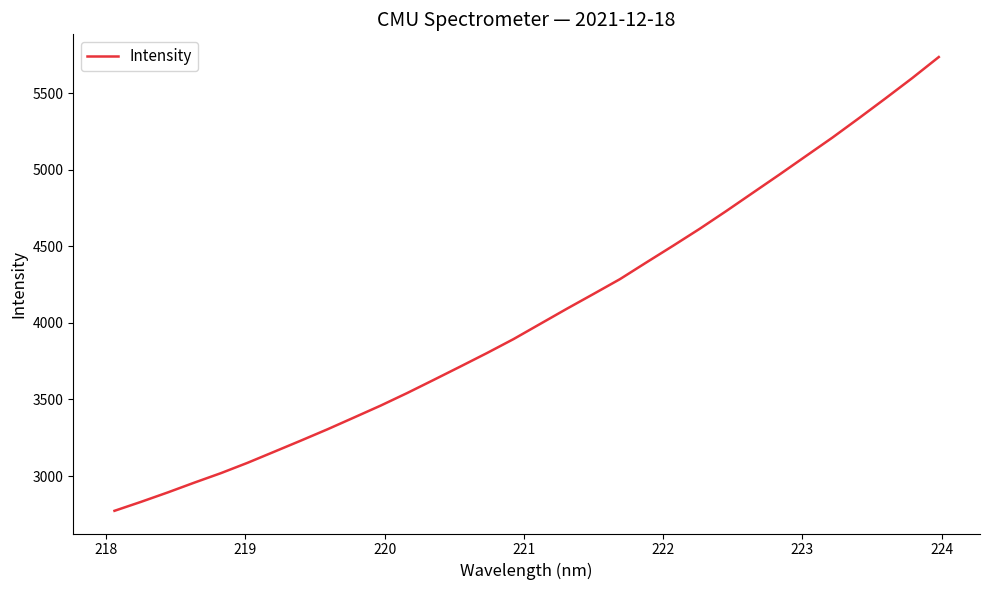

Reading left to right, what are all the values shown in this chart?

2772.6	2831.4	2892.7	2956.8	3018.9	3086.4	3158.6	3231.2	3305.1	3382.3	3460.0	3542.4	3628.5	3715.6	3803.6	3895.0	3993.9	4092.7	4189.1	4286.4	4396.2	4504.6	4615.3	4731.3	4850.6	4969.5	5090.8	5211.8	5338.8	5468.3	5600.0	5737.7